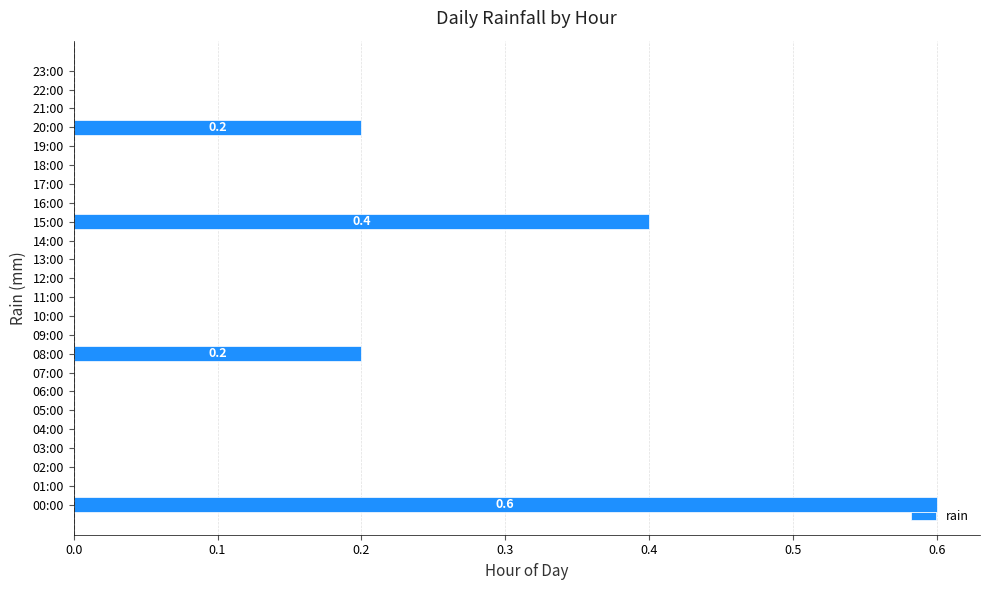

Which label corresponds to the largest value in the chart?

00:00